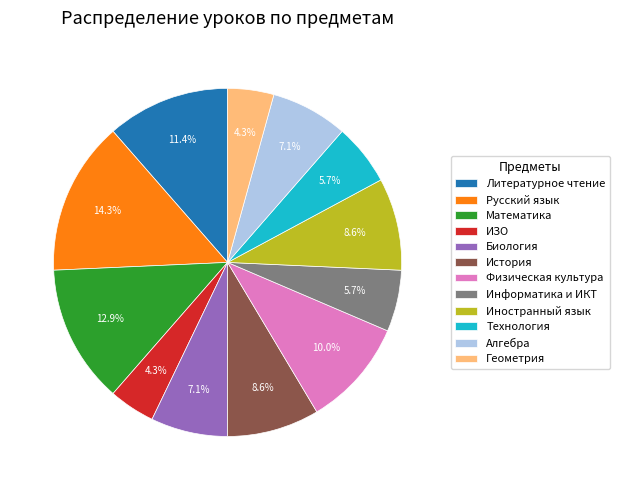

Do Физическая культура and Математика together represent more than half of the pie?

No